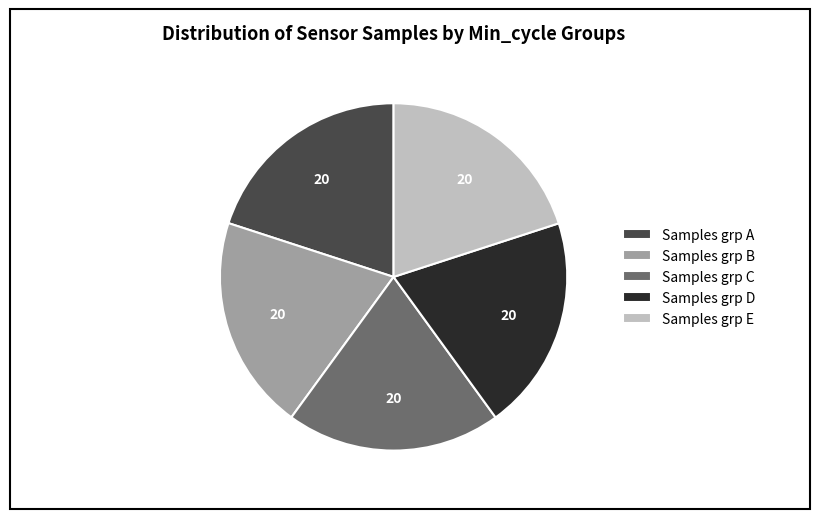

Does Samples grp E represent more than half of the total?

No